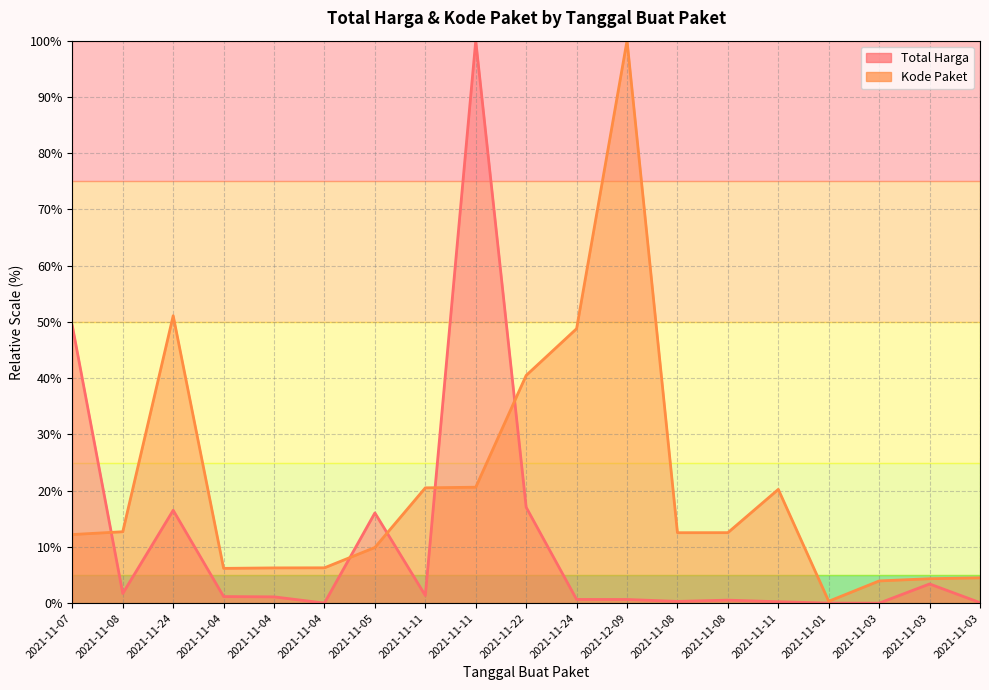

At how many categories does at least one series exceed 7?

12